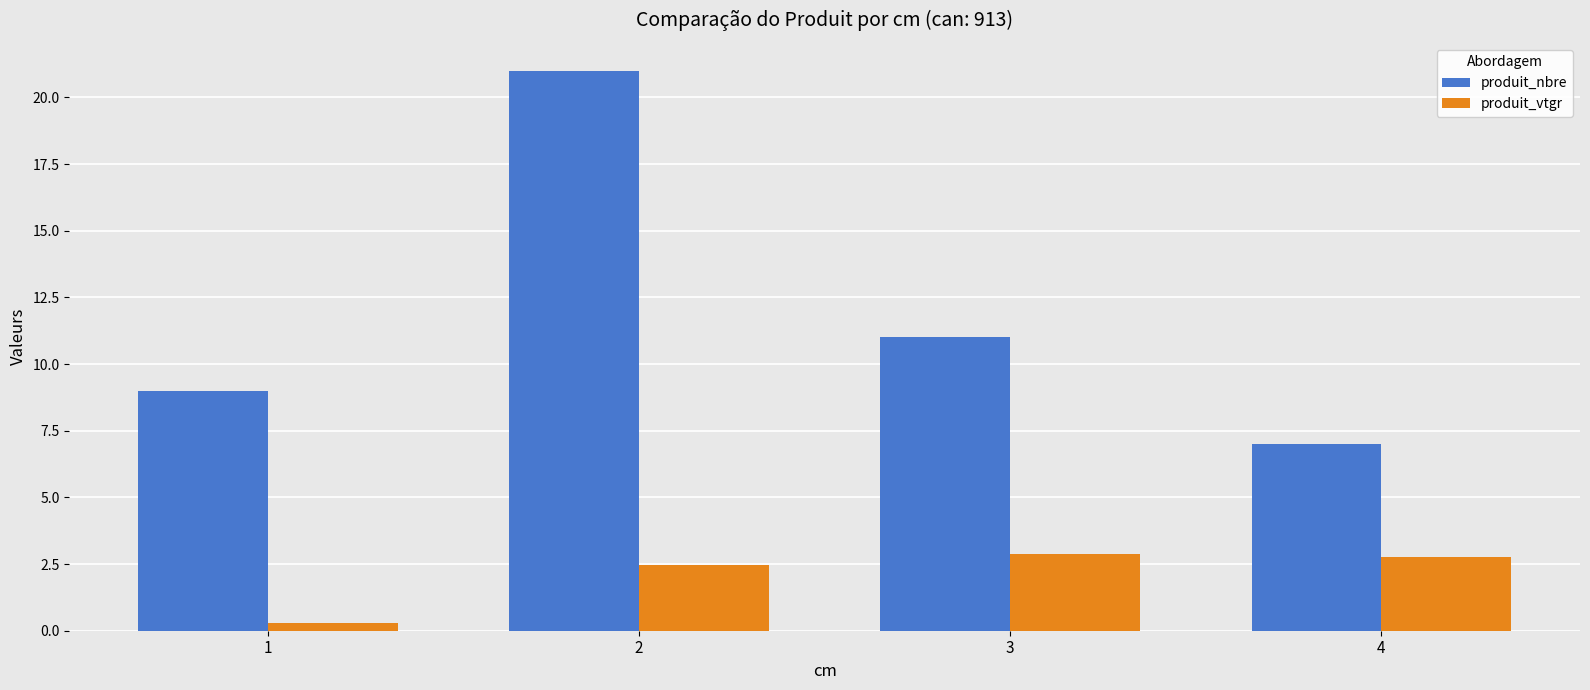

How many bars are there in each group?

2